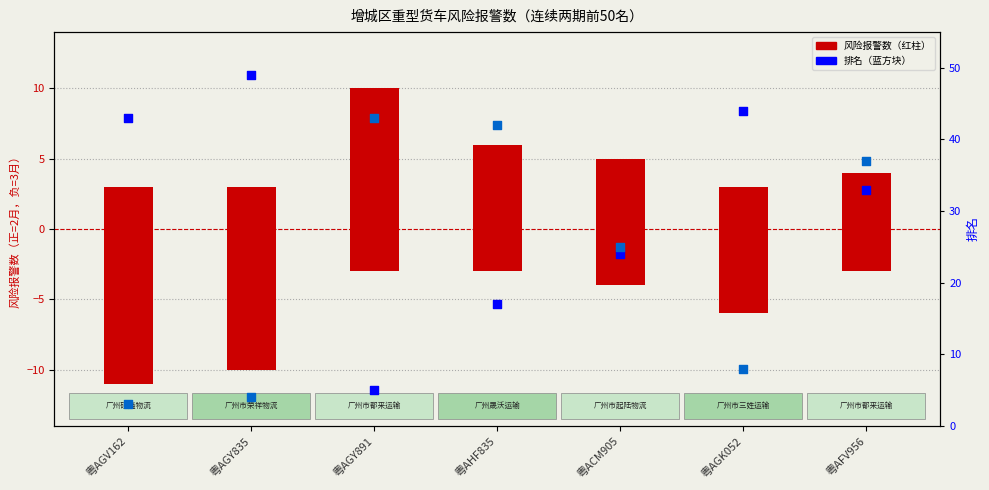

What are all the series names shown in the legend?

2月下半月风险报警数, 3月上半月风险报警数(负值), 2月排名, 3月排名